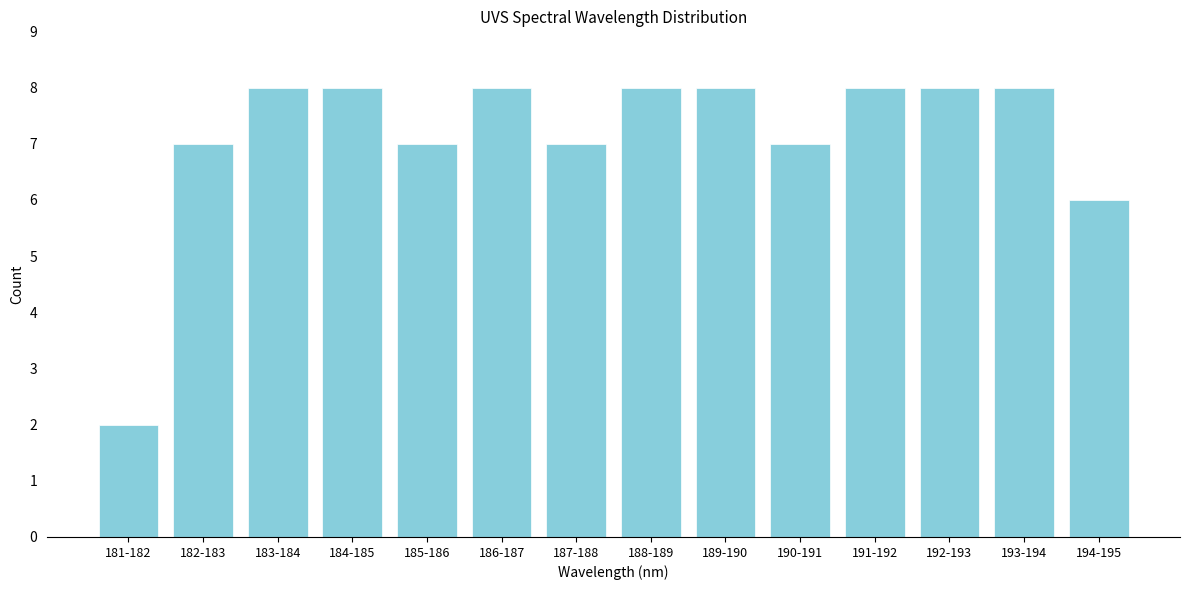

Reading left to right, extract all data points from this chart.

2	7	8	8	7	8	7	8	8	7	8	8	8	6